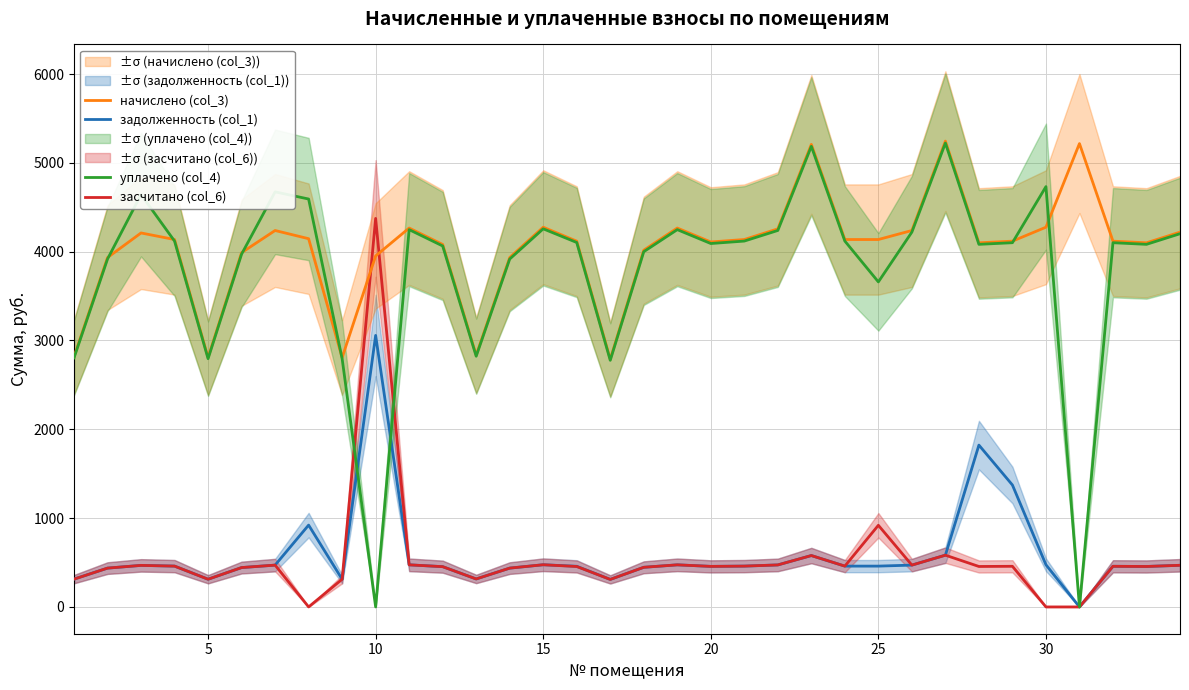

What is the value of the начислено (col_3) point at the 32nd from the left?

4118.4